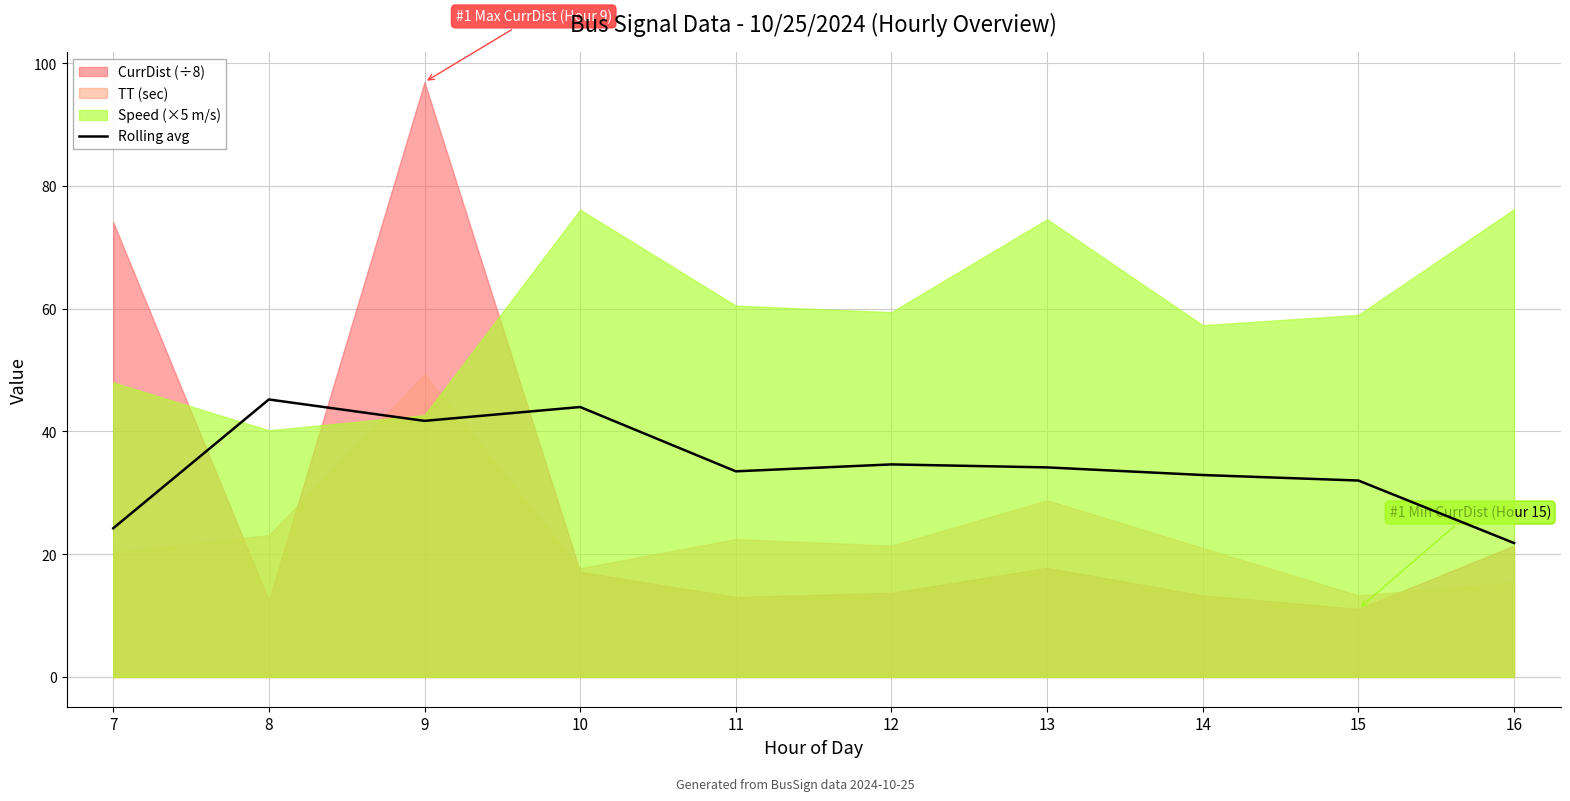

Where is the data nearest to the value 33?

14